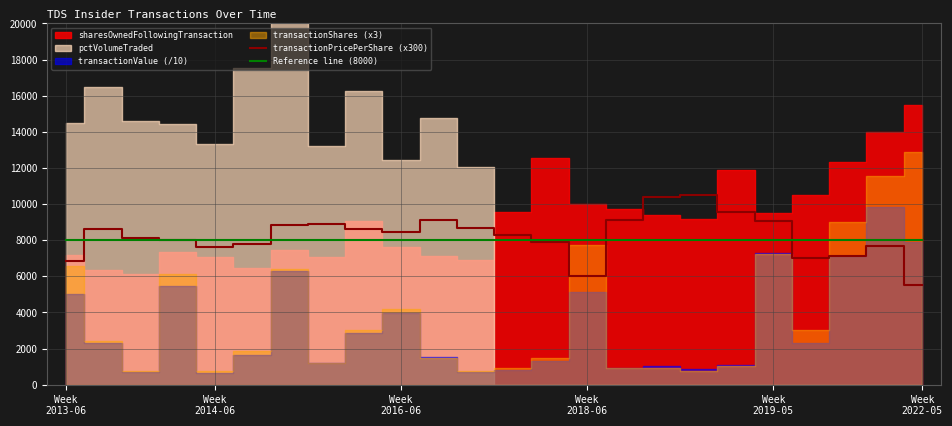

What is the minimum value for Reference line (8000)?

8000.0